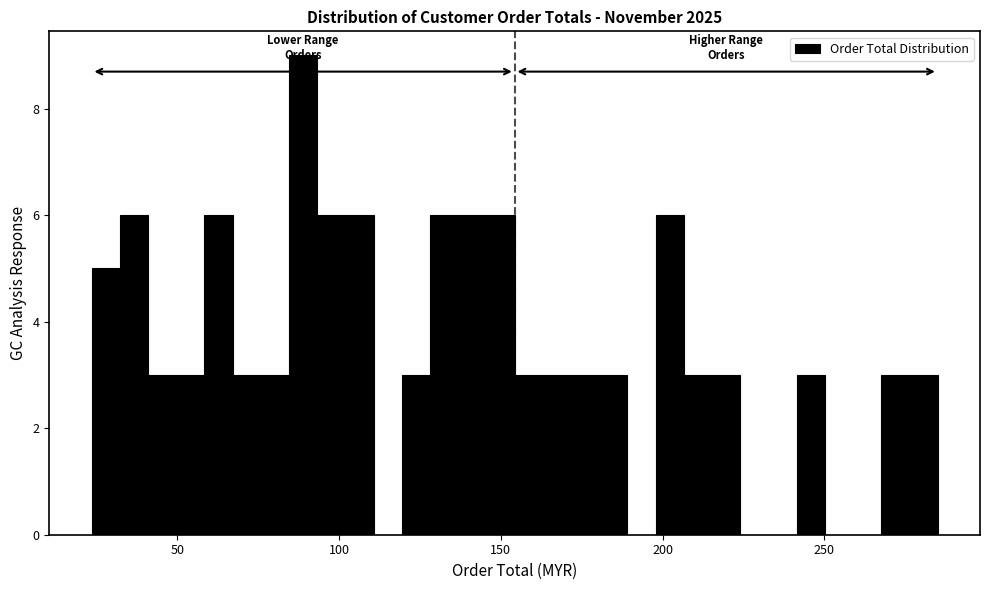

Read against the x-axis, roughly where is the centre of the tallest bar?

90